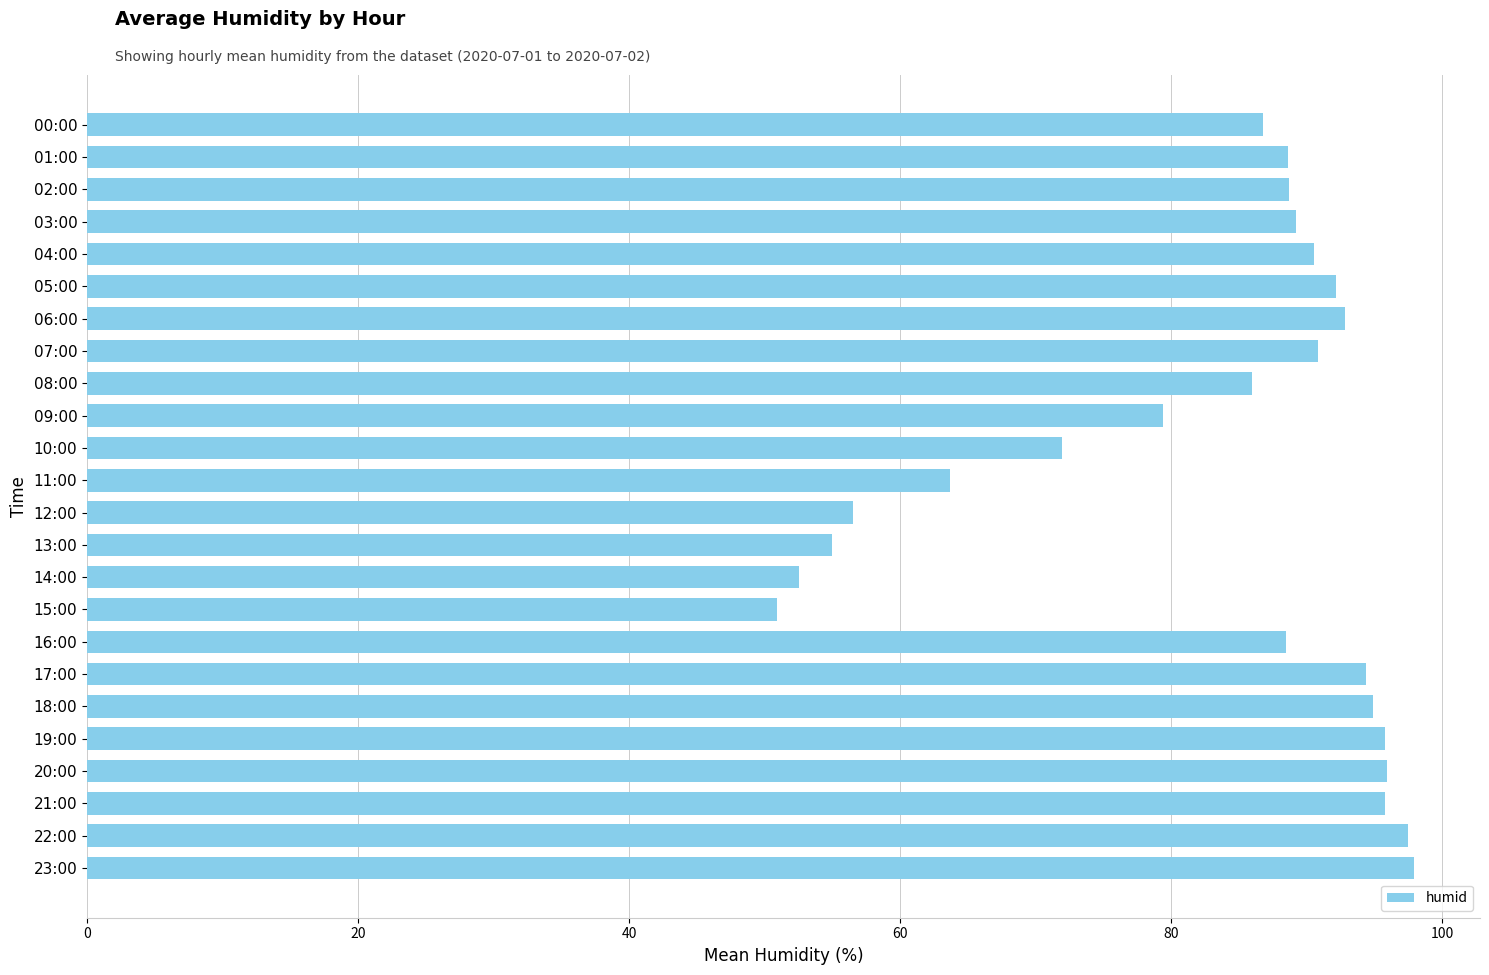

What is the sum of all values?

1996.5